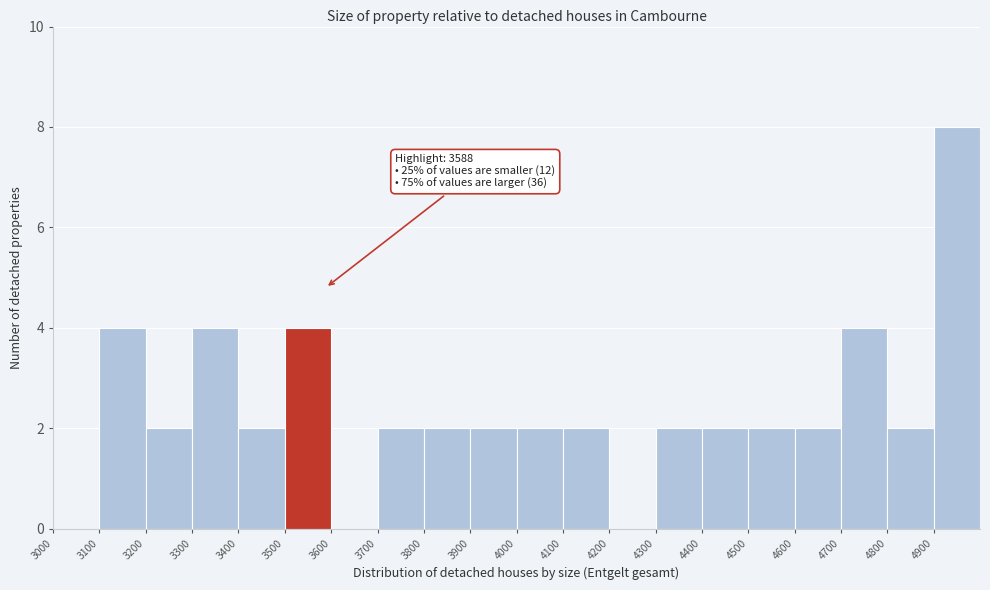

Over which range of the x-axis is the bar tallest?

4900 to 5000